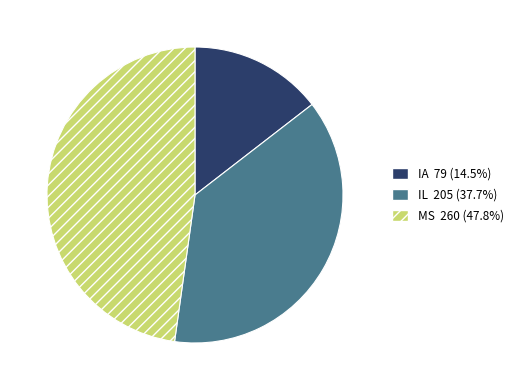

Is the sum of MS and IL greater than half?

Yes